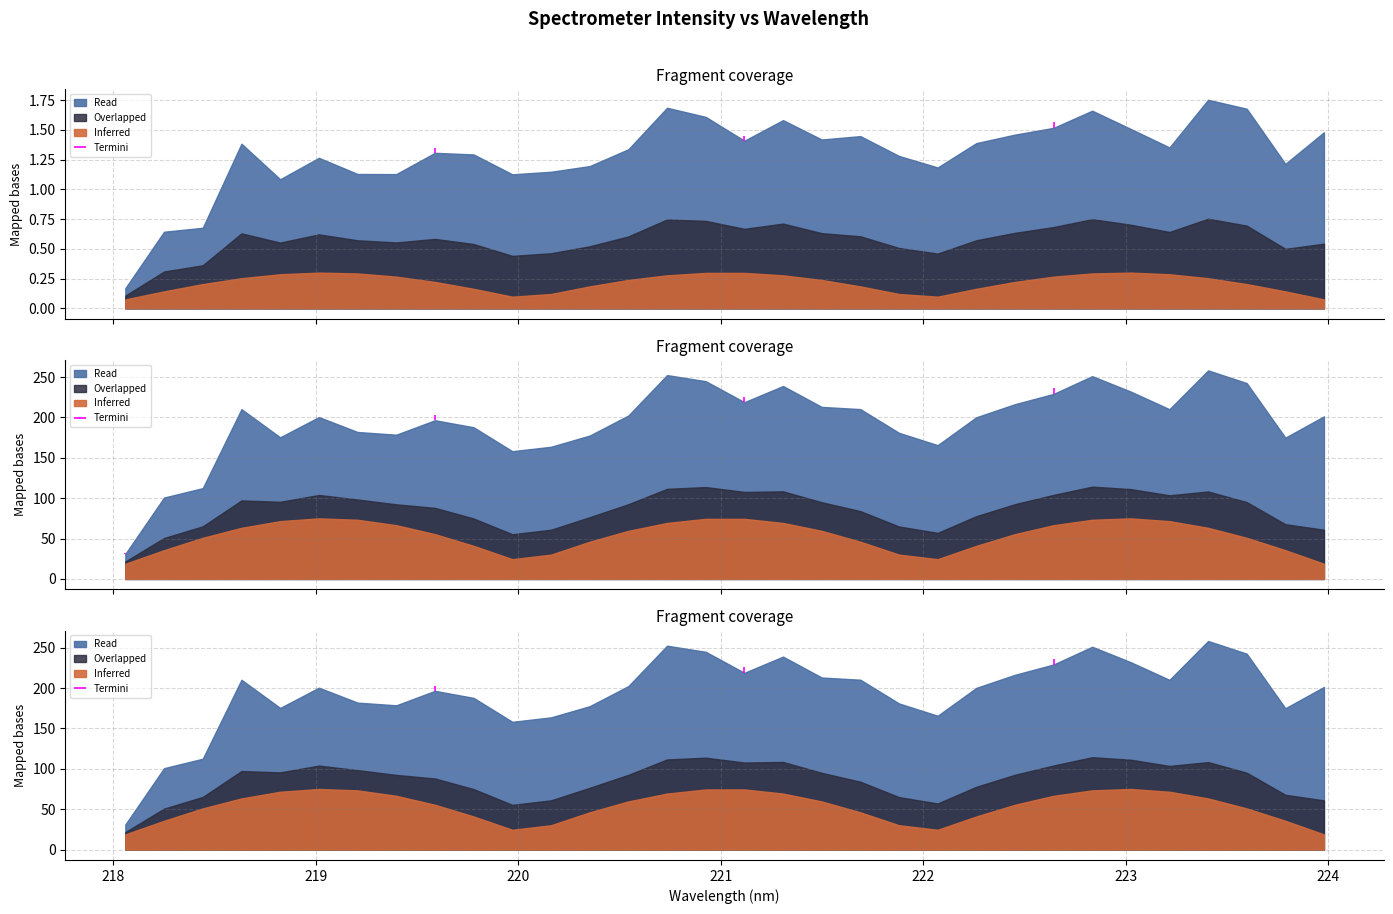

What position from the left is 223.5987?

30